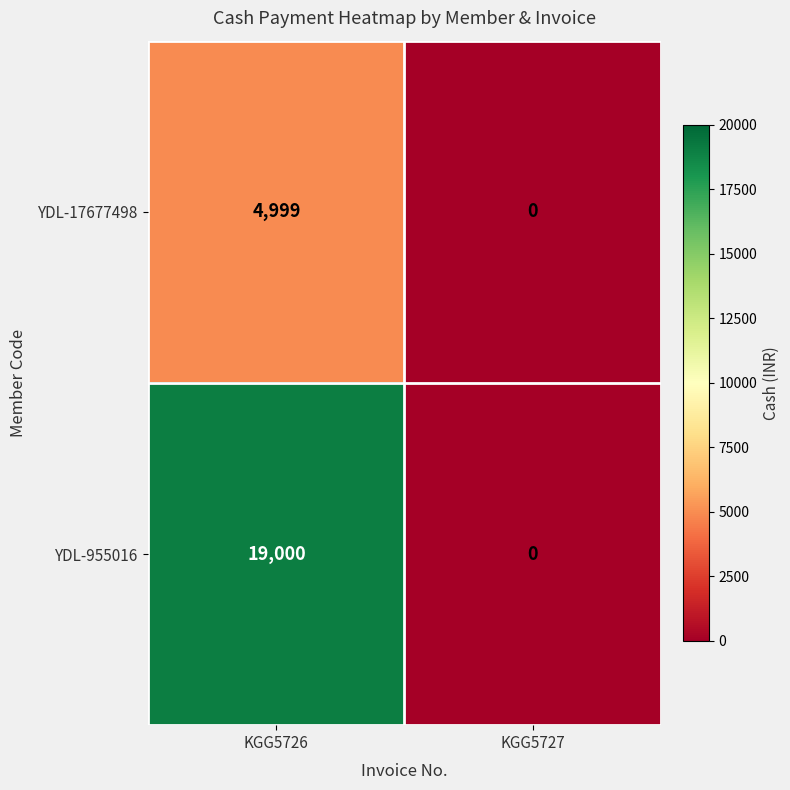

What is the difference between the maximum and minimum values in the YDL-17677498 series?

4999